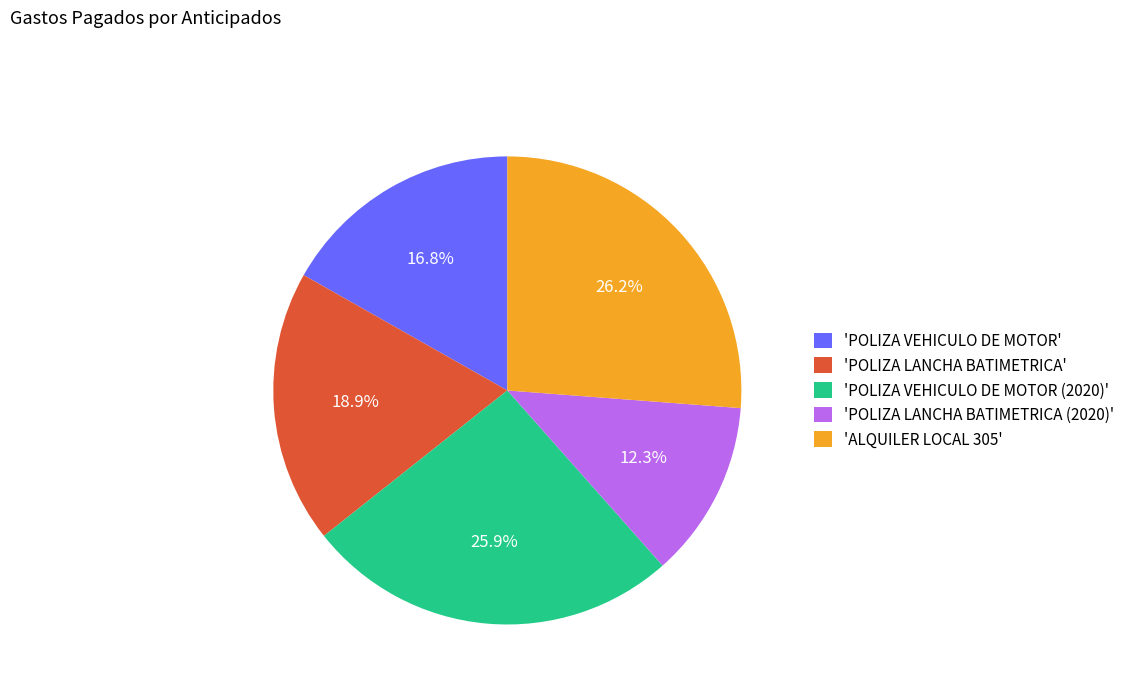

To the nearest percent, what is the difference between the largest and smallest slice percentages?

14%